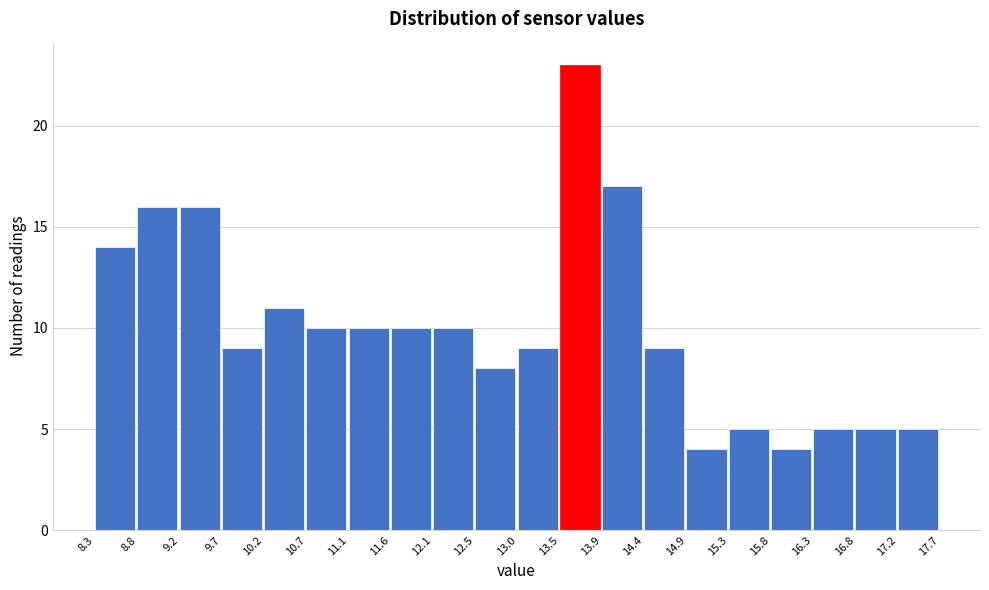

What is the height of the bar covering 10.2 to 10.7 on the x-axis? The values are not printed on the chart, so give them approximately, as read against the axis.

11